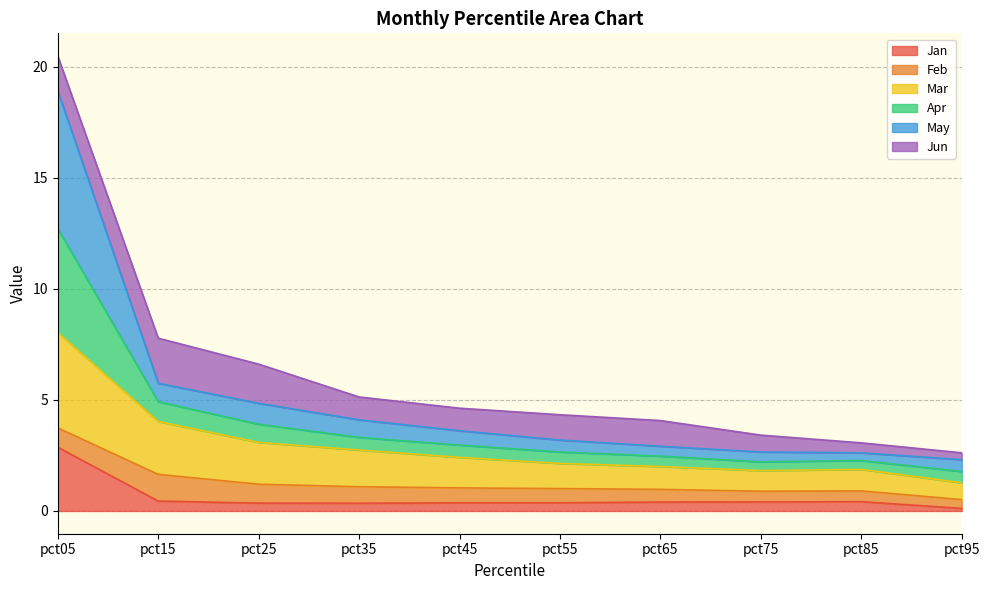

At which category is the sum across all series the highest?

pct05